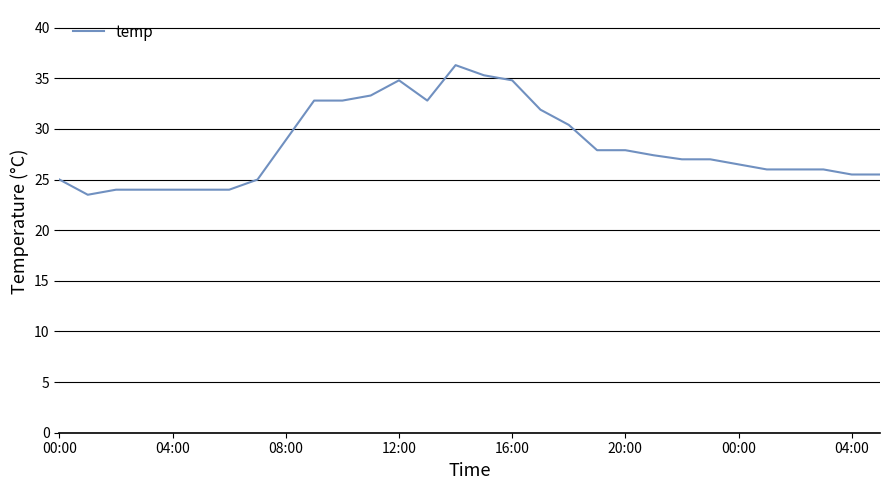

What is the difference between the maximum and second lowest values?

12.3